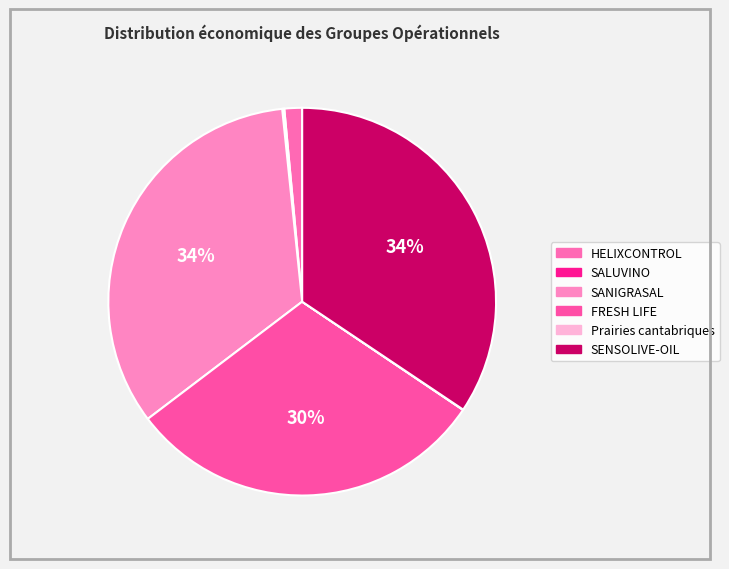

Is HELIXCONTROL the majority of the pie?

No